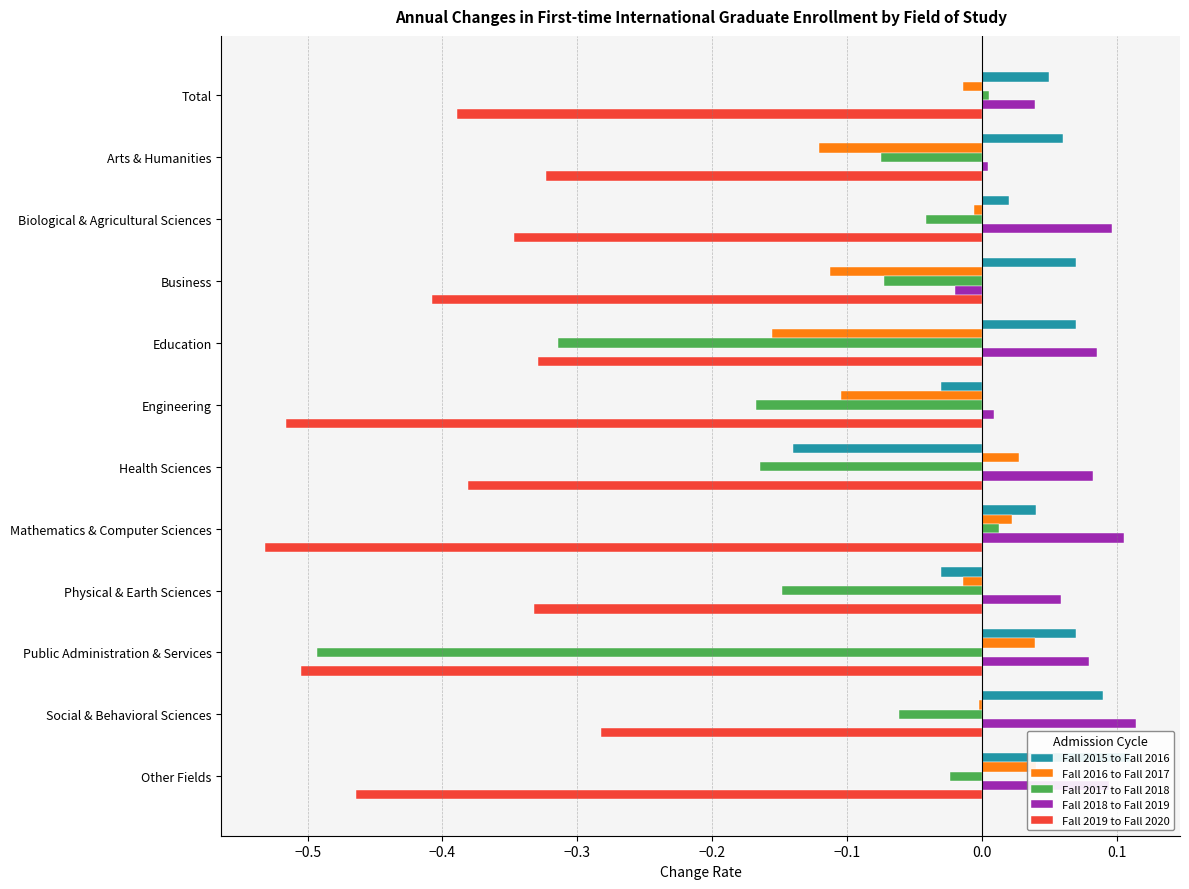

At Social & Behavioral Sciences, list the series in order from smallest to largest.

Fall 2019 to Fall 2020, Fall 2017 to Fall 2018, Fall 2016 to Fall 2017, Fall 2015 to Fall 2016, Fall 2018 to Fall 2019